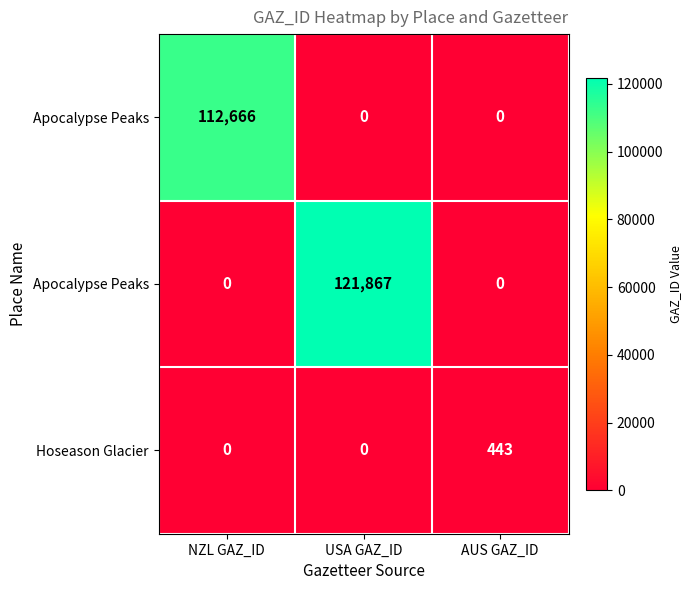

What is the maximum value shown in the chart?

121867